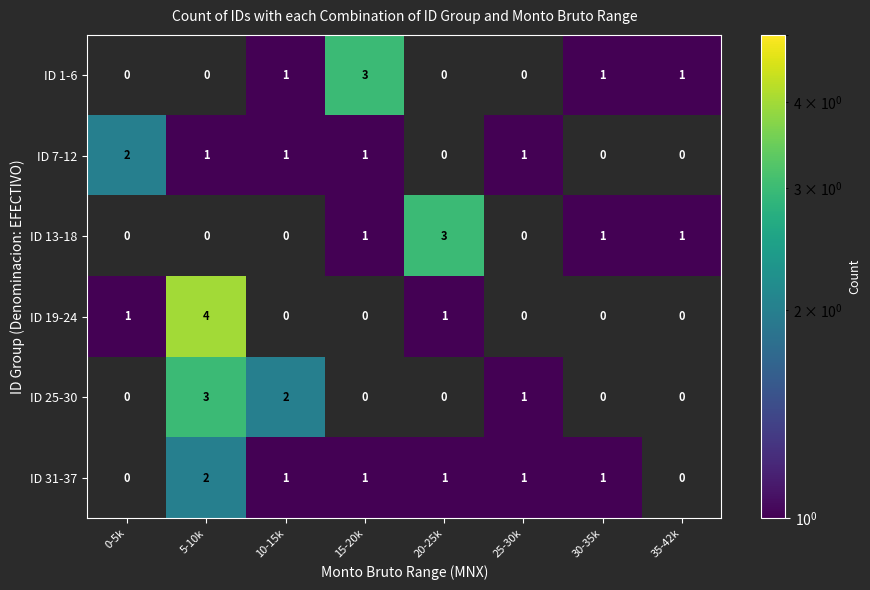

What is the difference between the highest and lowest values at 20-25k?

3